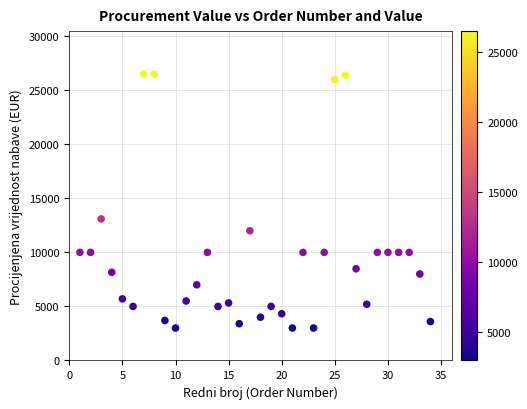

What is the range of X values (max minus min)?

33